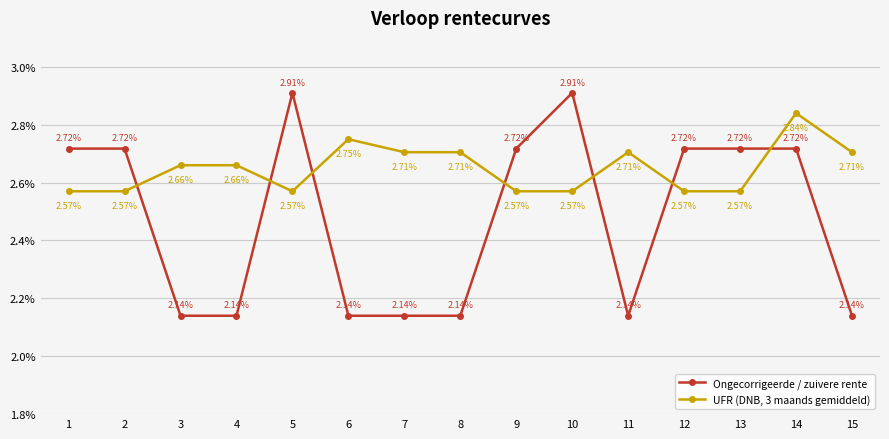

Does the chart have visible grid lines?

Yes